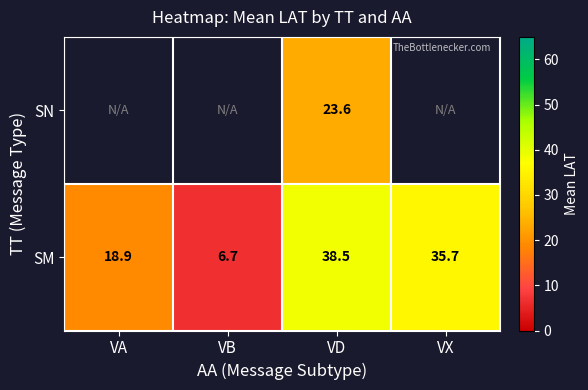

How many values in the SM series exceed 35?

2